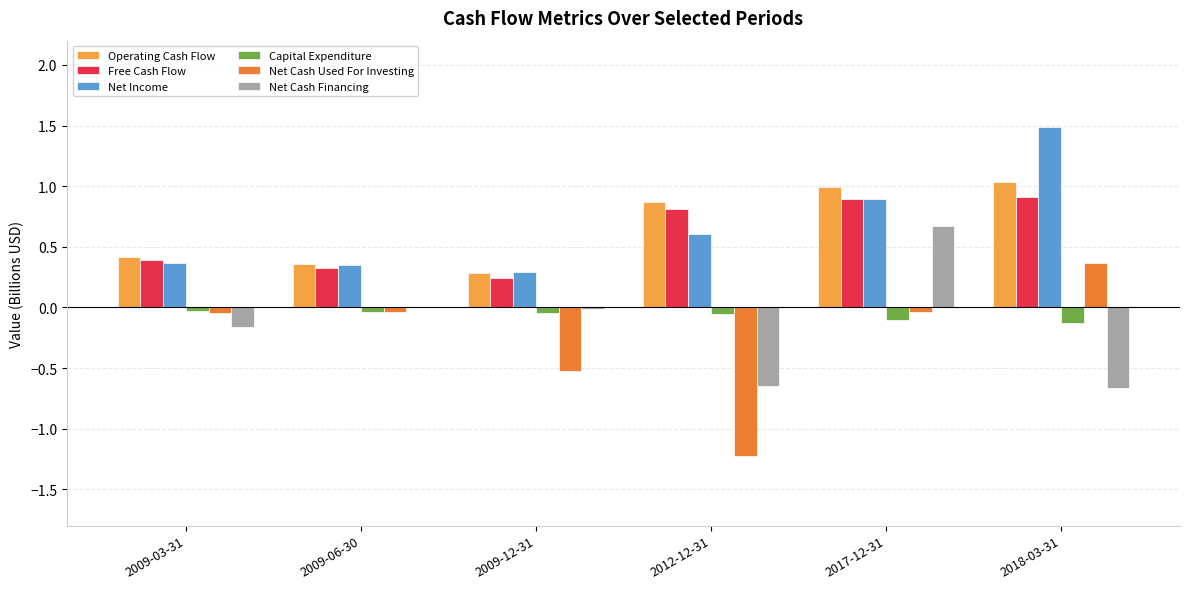

Between 2009-03-31 and 2012-12-31, which series saw the biggest shift?

Net Cash Used For Investing